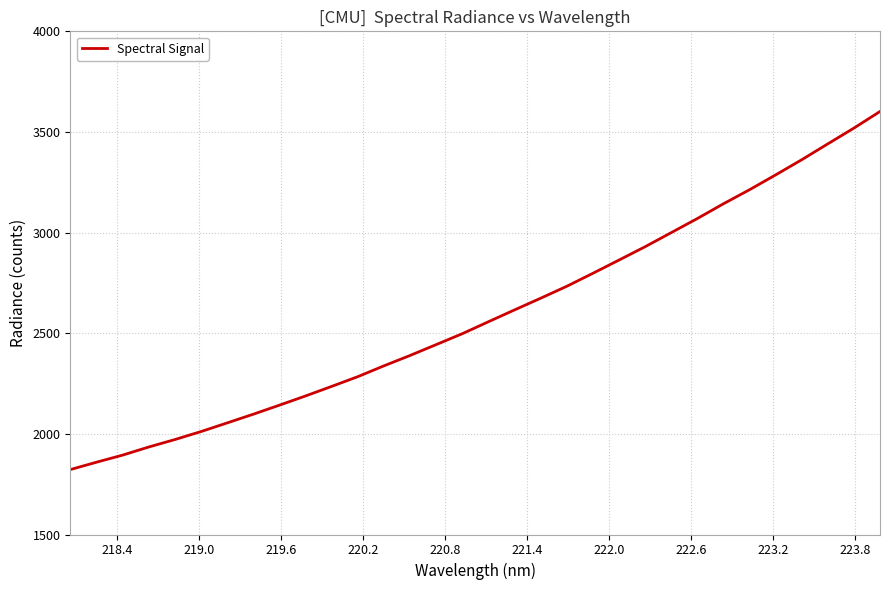

What is the greatest value displayed?

3601.7